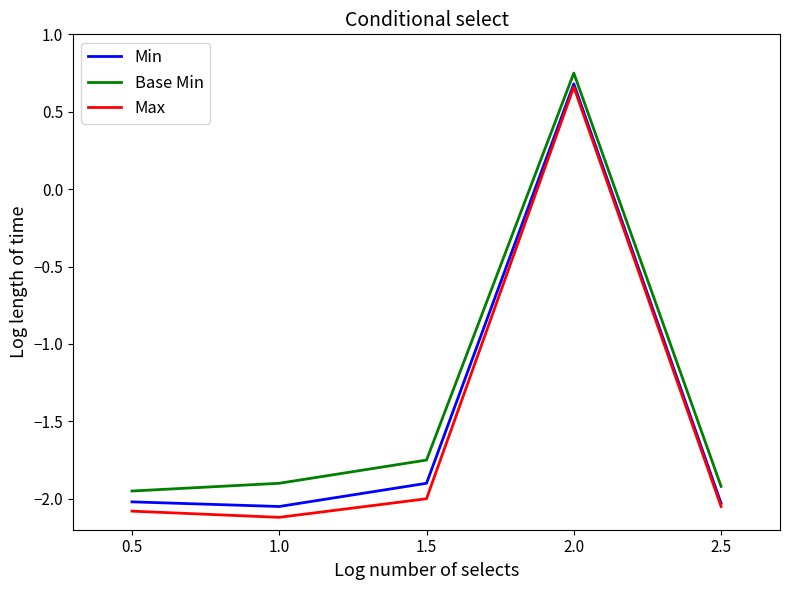

What is the sum of all Max values?

-7.6